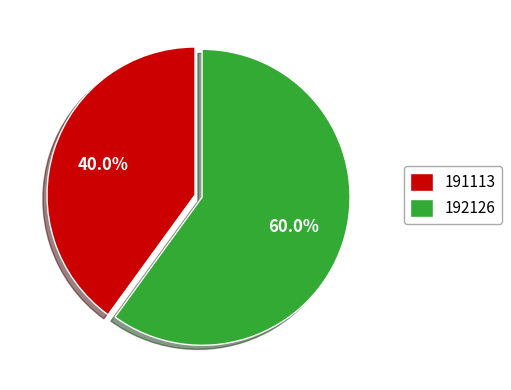

To the nearest percent, what percentage of the pie is 192126?

60%